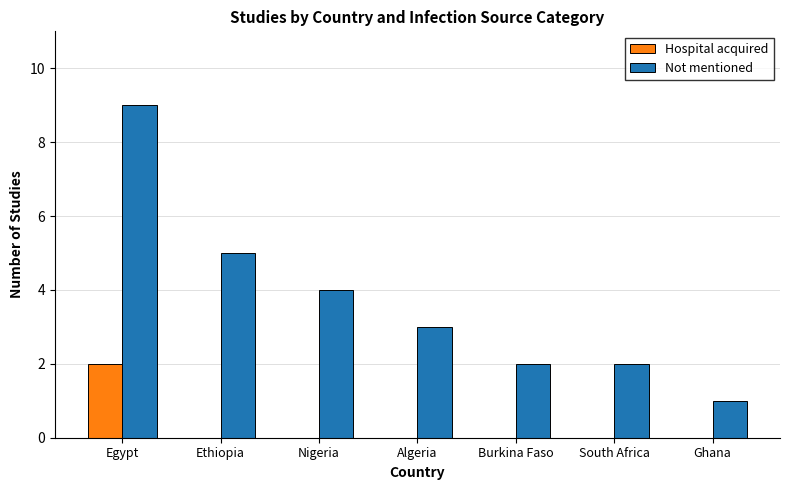

Is the value of Hospital acquired at Ghana greater than the value of Not mentioned at Ghana?

No